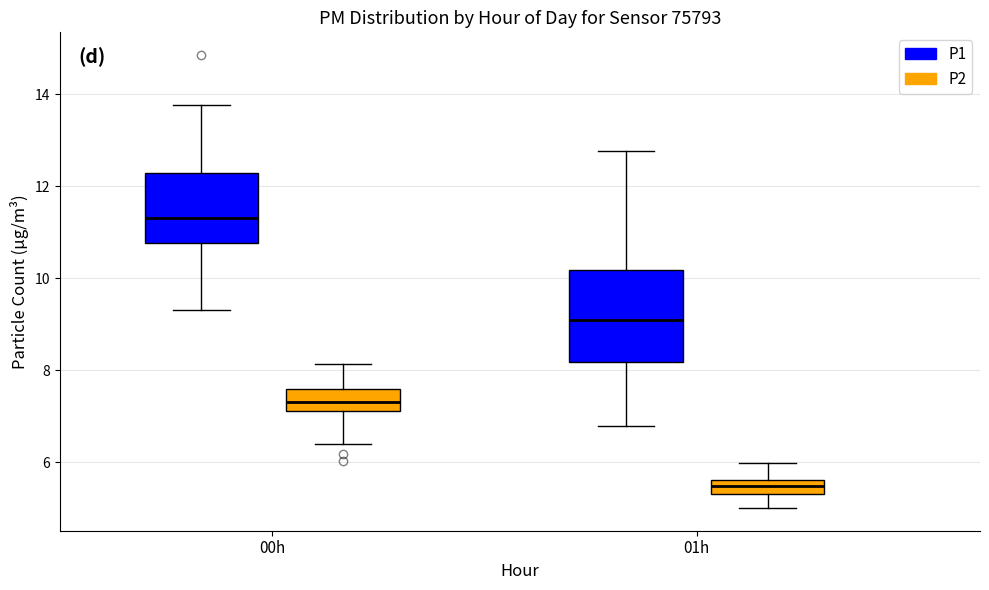

Reading left to right, read every box against the y-axis: the position of its median line, the range the box covers, and the ends of its whiskers. The values are not printed on the chart, so give them approximately, as read against the axis.

00h (P1): median 11.4, box 10.8 to 12.2, whiskers 9.4 to 13.8
00h (P2): median 7.4, box 7.2 to 7.6, whiskers 6.4 to 8.2
01h (P1): median 9.0, box 8.2 to 10.2, whiskers 6.8 to 12.8
01h (P2): median 5.4 (inside the box), box 5.4 to 5.6, whiskers 5.0 to 6.0